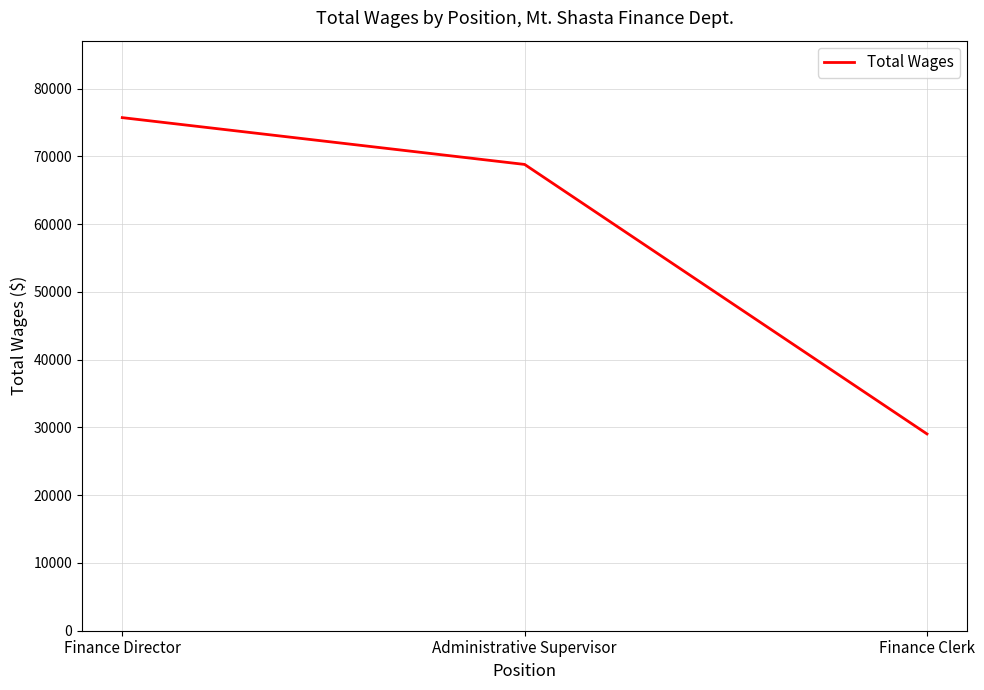

Reading left to right, extract all data points from this chart.

Finance Director=75724	Administrative Supervisor=68816	Finance Clerk=29043